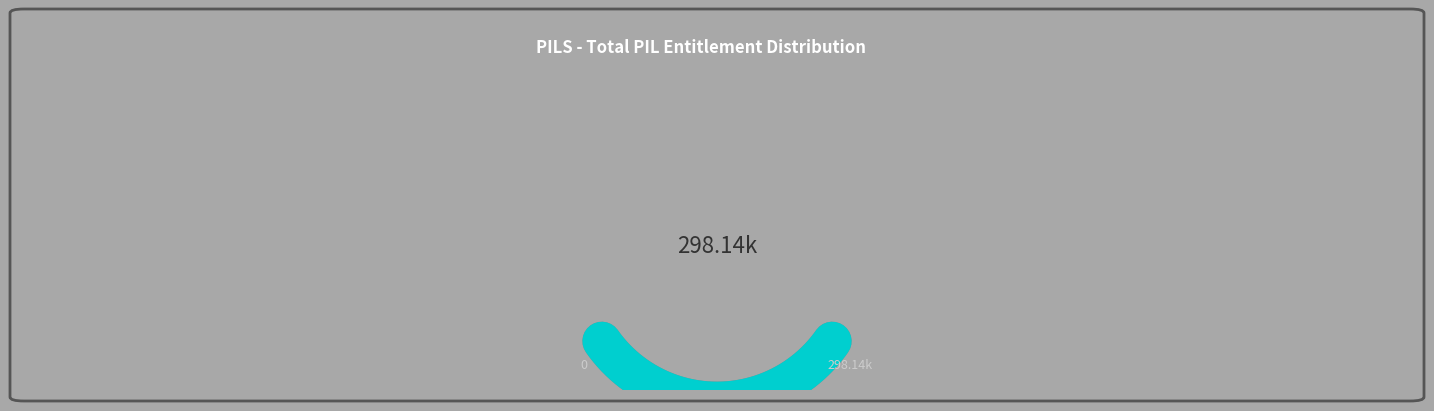

What percentage is NOT represented by Other?

100.0%